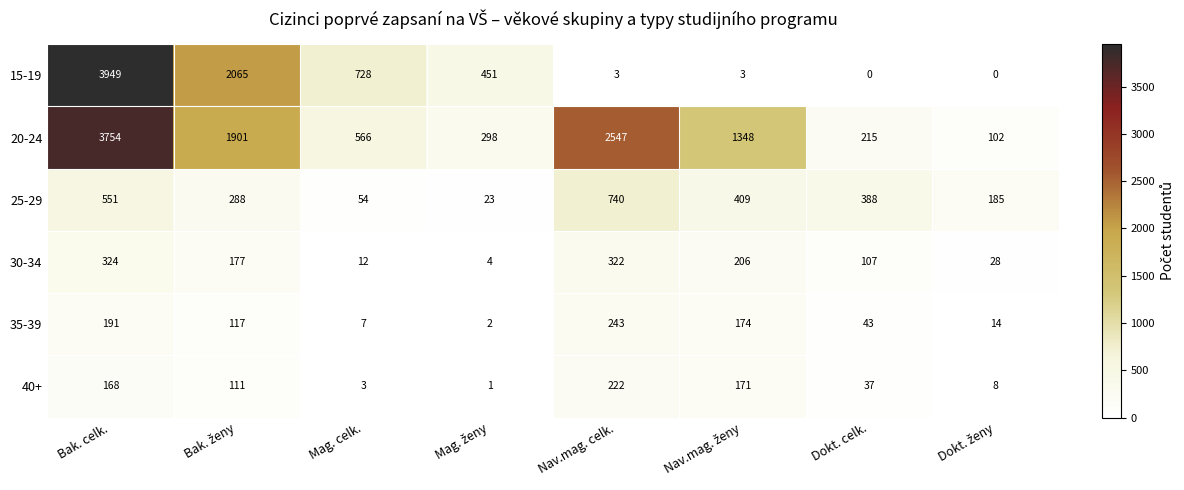

The 20-24 series shows 115 at Mag. celk.. True or false?

False